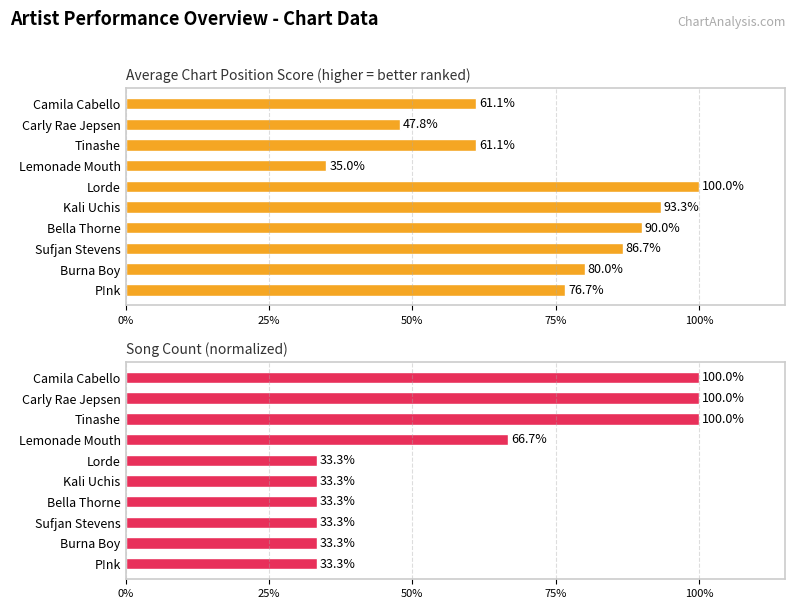

Is the value of Song Count (normalized) at Sufjan Stevens greater than the value of Average Chart Position Score (higher = better ranked) at Kali Uchis?

No